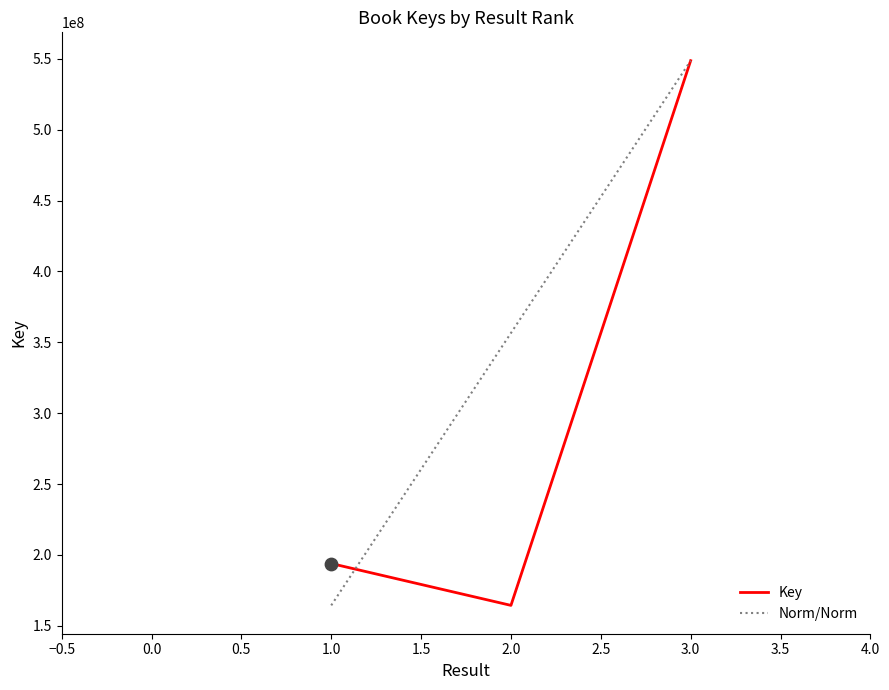

Between 1.0 and 2.0, which series saw the biggest shift?

Norm/Norm